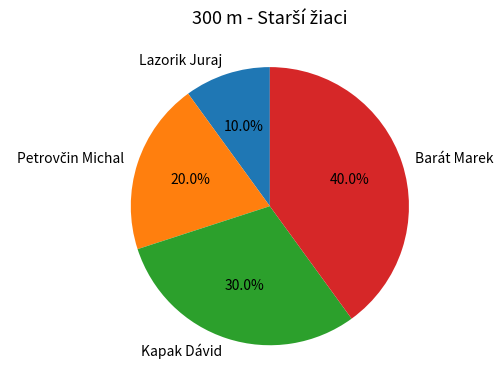

Is there any slice that represents more than half of the pie?

No